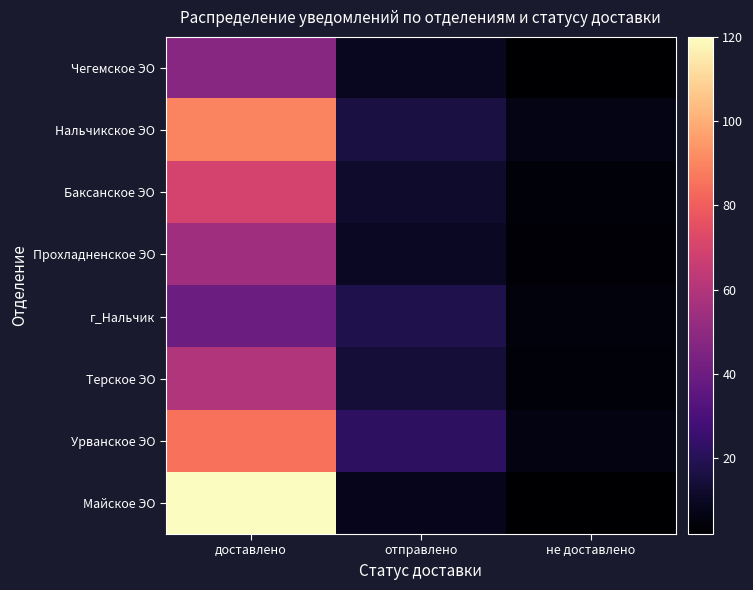

Rank the series at не доставлено from highest to lowest value.

Нальчикское ЭО, Урванское ЭО, г_Нальчик, Терское ЭО, Баксанское ЭО, Прохладненское ЭО, Майское ЭО, Чегемское ЭО